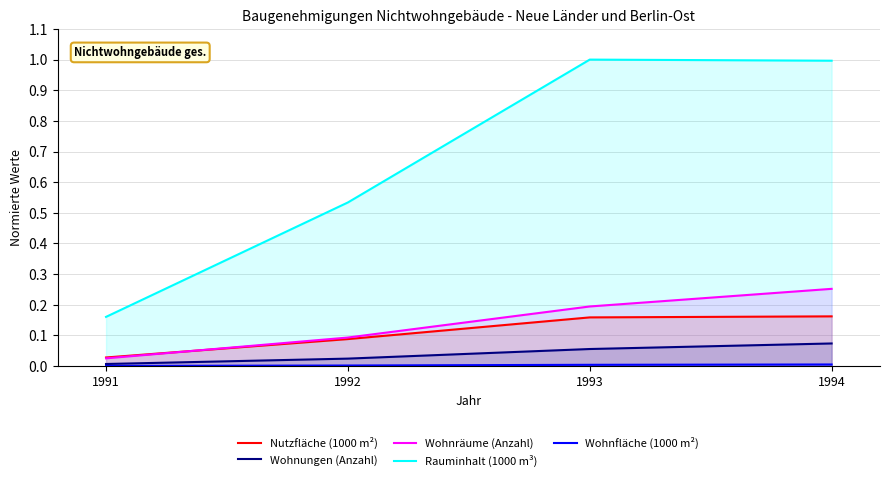

At which category is the sum across all series the highest?

1994